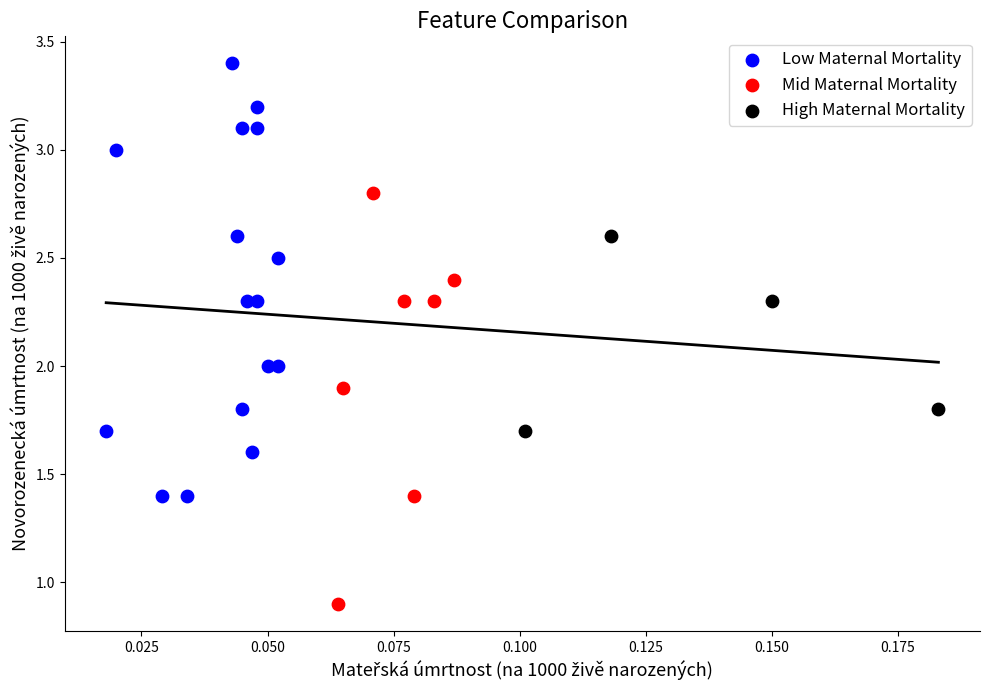

Which series reaches the maximum Y coordinate?

Low Maternal Mortality